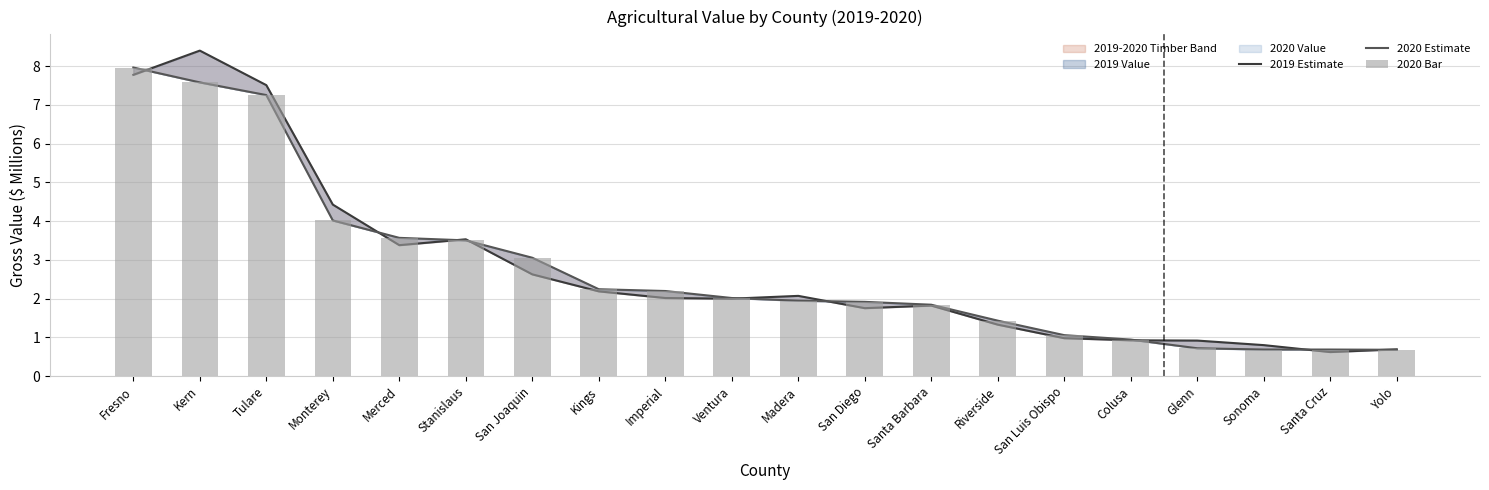

How many values in the 2020 Bar series are below 2?

10